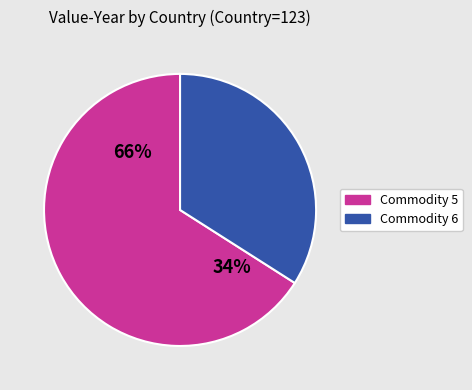

Is it true that Commodity 4 is 7% of the pie?

False